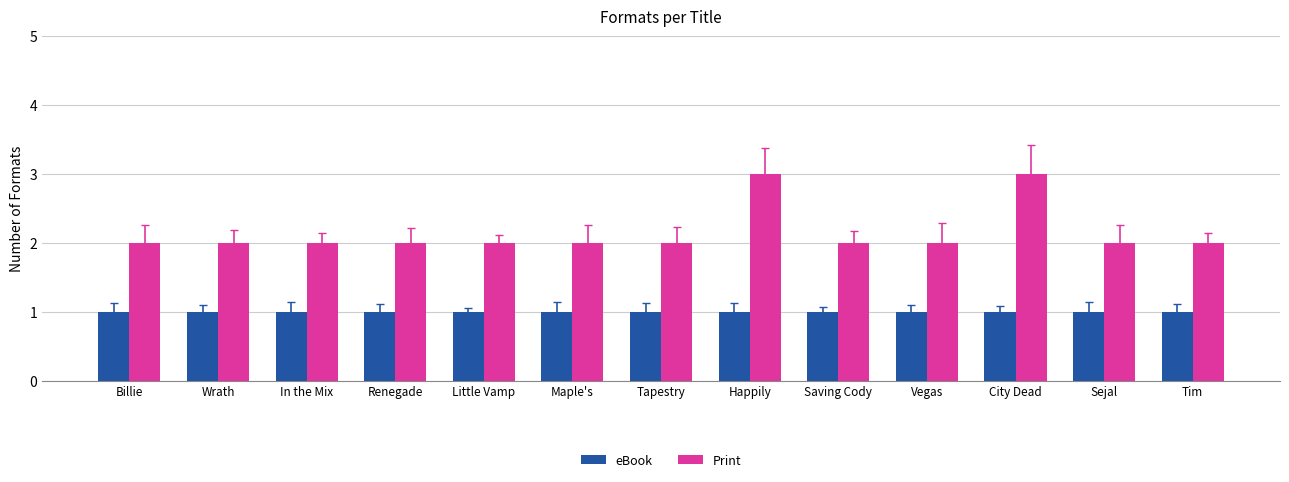

What is the average value of the eBook series?

1